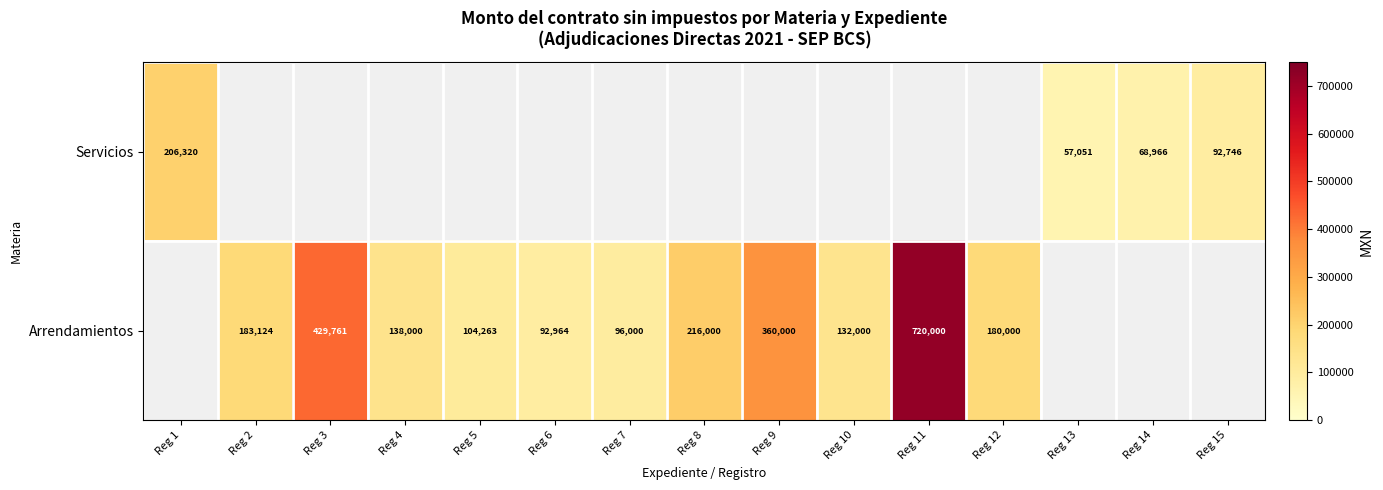

The value of Arrendamientos at Reg 2 is 289815. True or false?

False